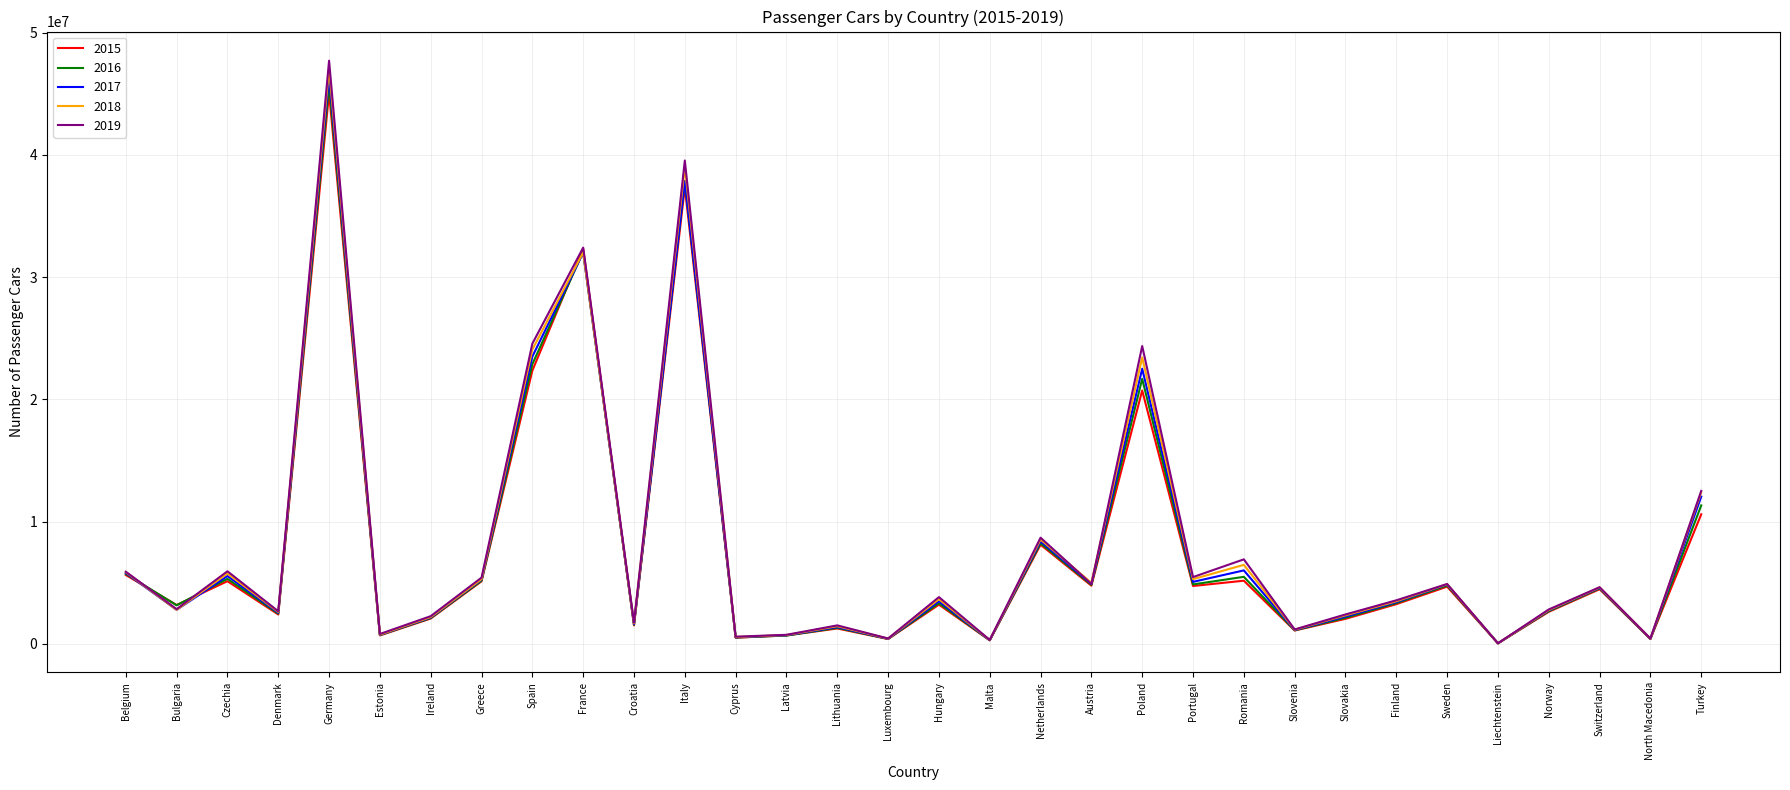

Rank the series by their average value, from highest to lowest.

2019, 2018, 2017, 2016, 2015